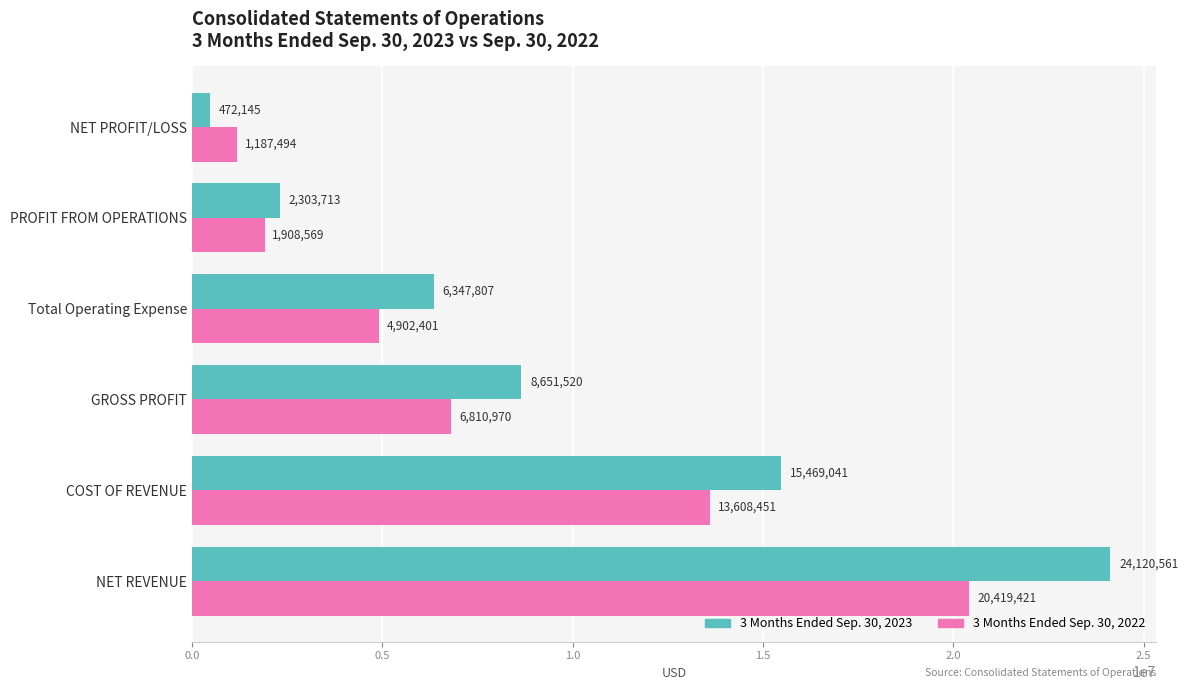

What is the sum of the 3 Months Ended Sep. 30, 2022 values at NET PROFIT/LOSS and Total Operating Expense?

6089895